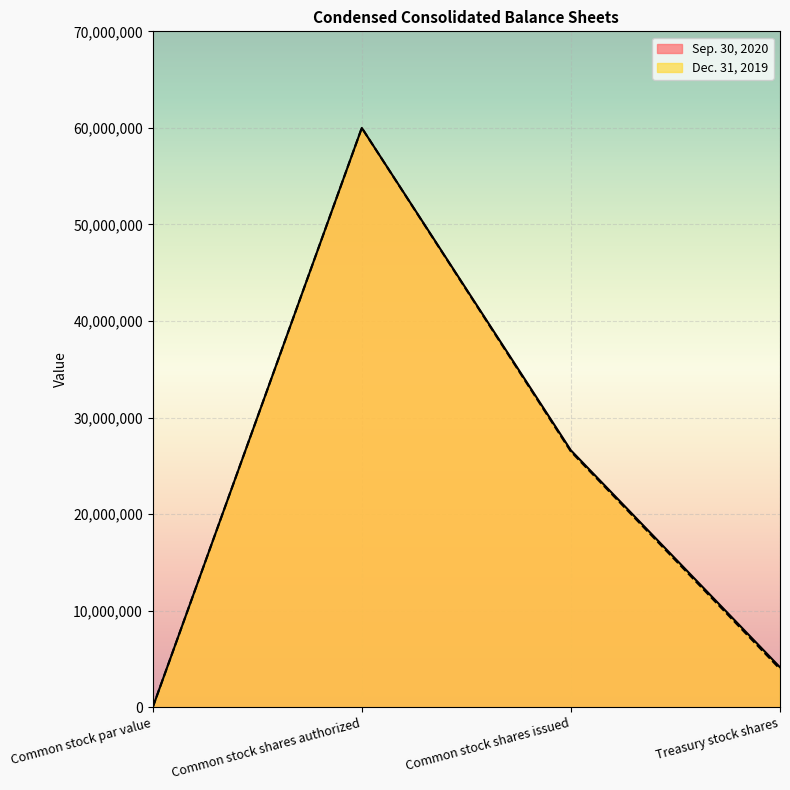

Which has a higher value, Treasury stock shares or Common stock par value?

Treasury stock shares